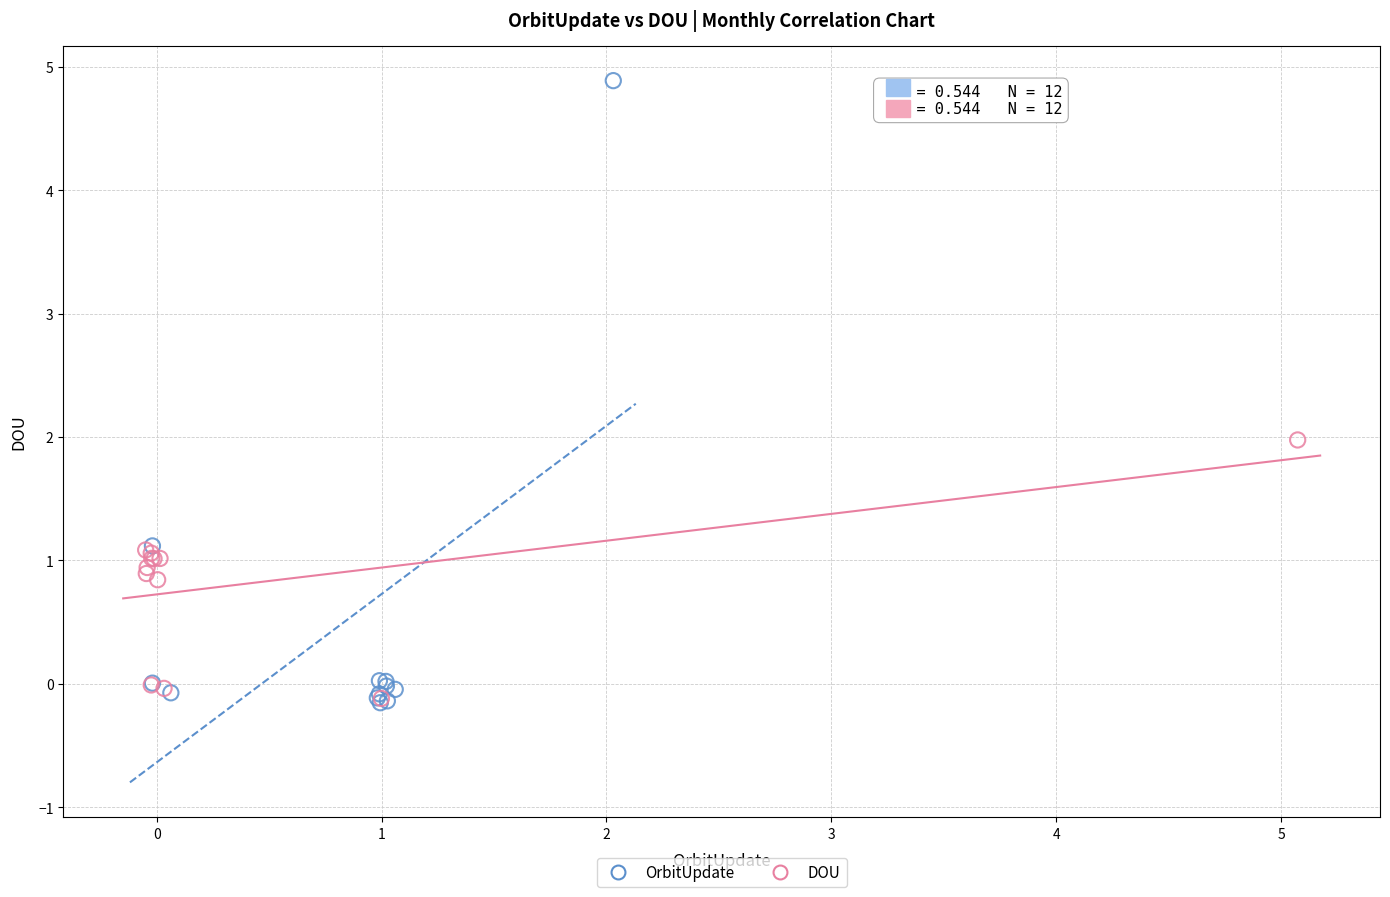

Which series has the widest spread of Y values?

OrbitUpdate